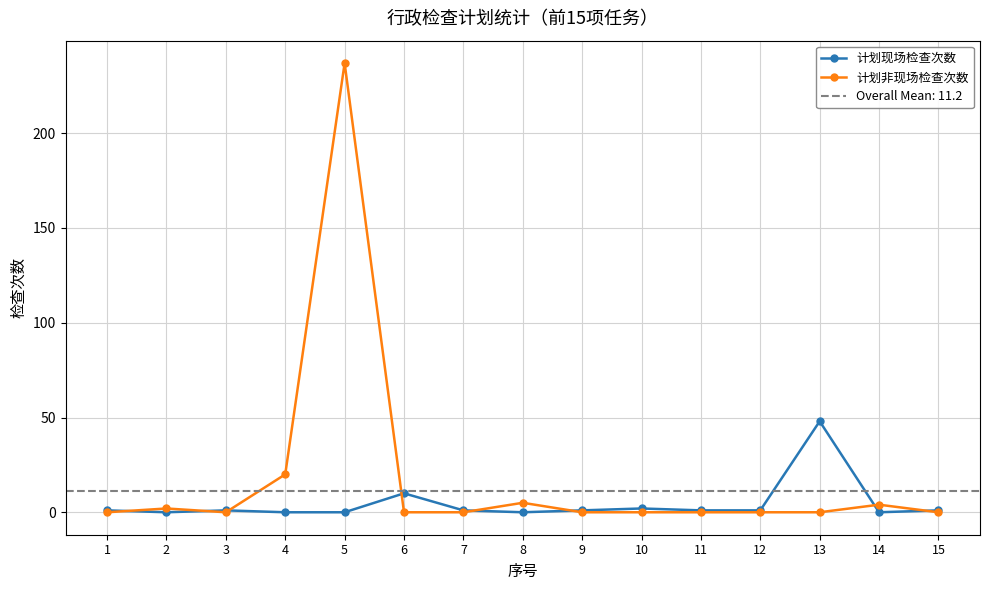

List the labels in order of 计划非现场检查次数 value, largest first.

5, 4, 8, 14, 2, 1, 3, 6, 7, 9, 10, 11, 12, 13, 15